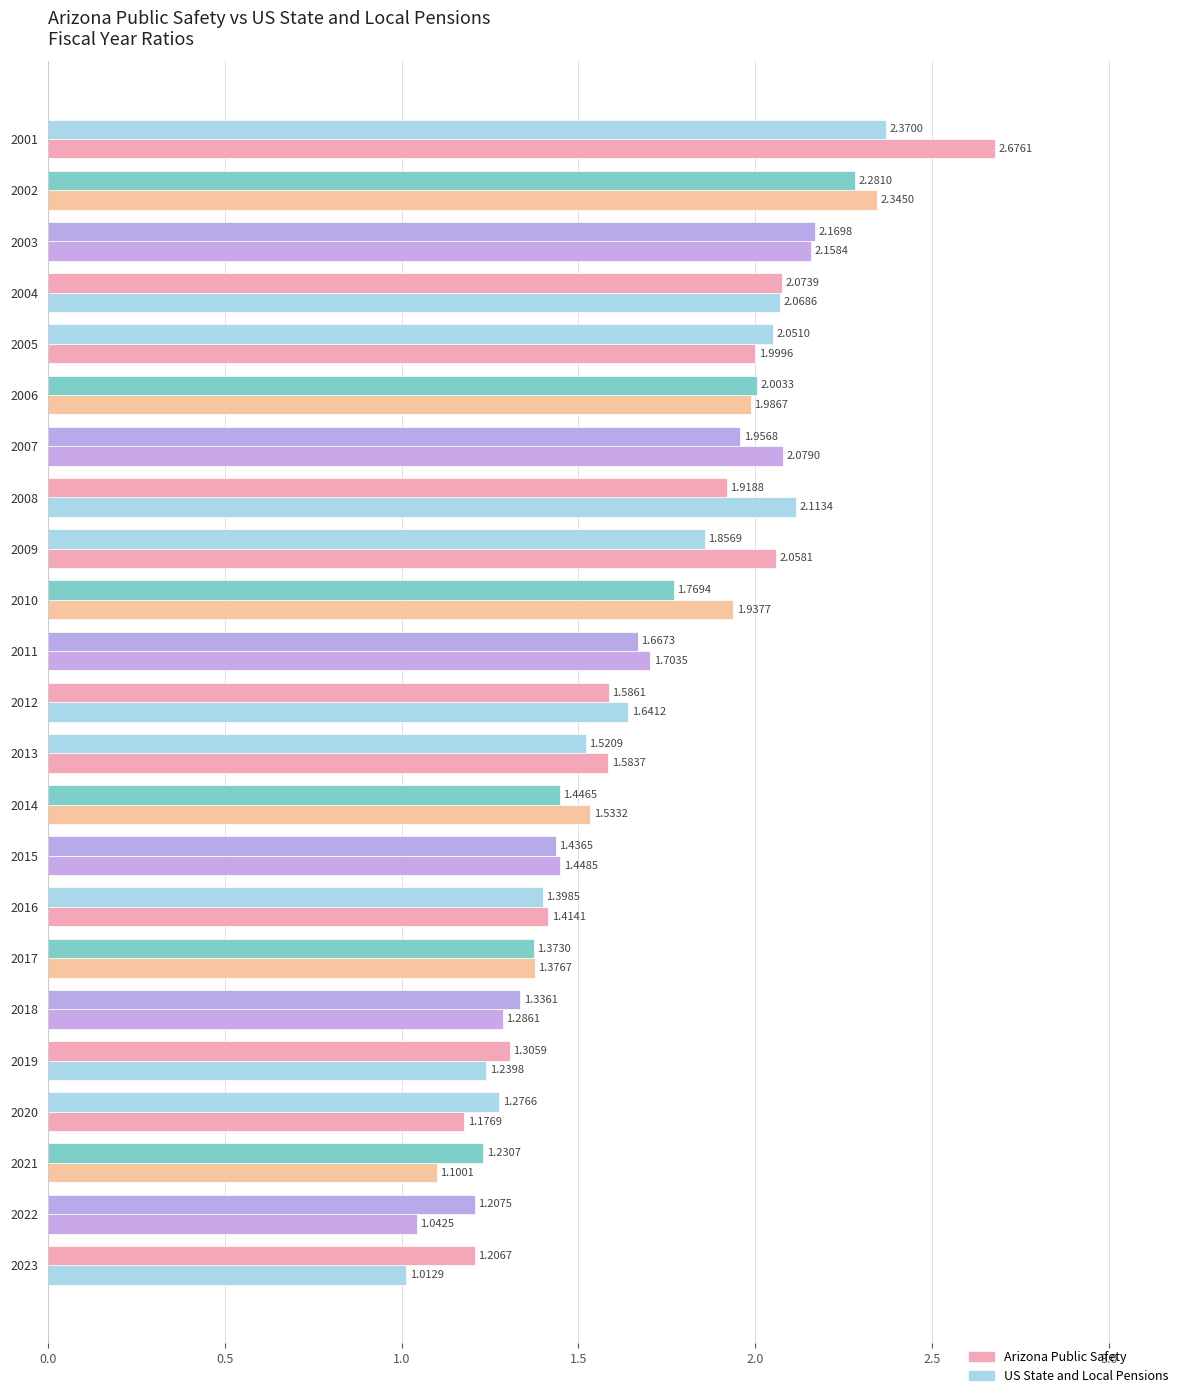

Which series changed the most between 2019 and 2020?

Arizona Public Safety